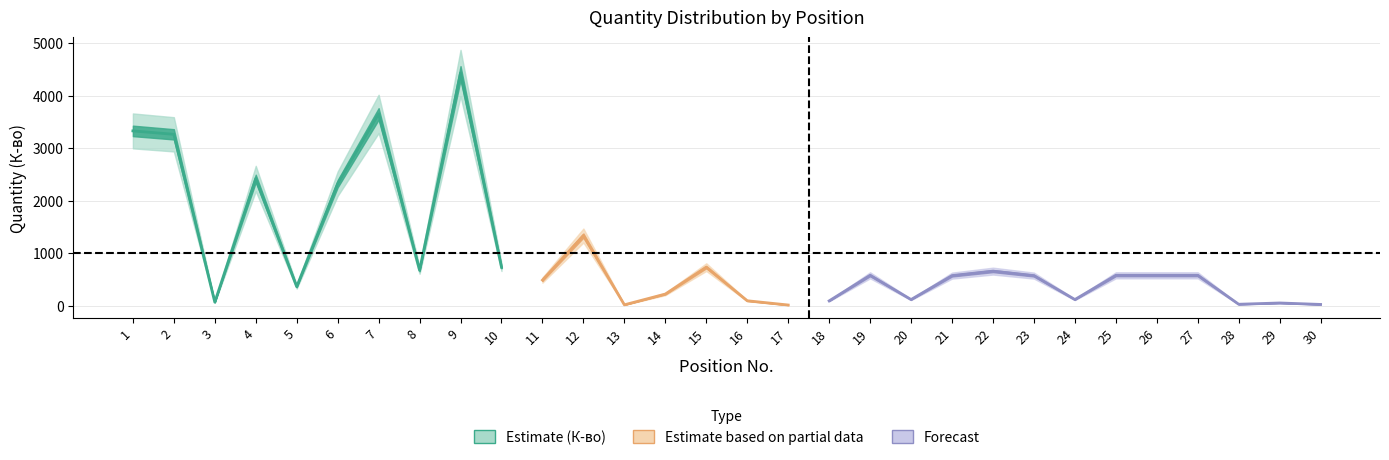

Reading left to right, what are all the values shown in this chart?

Quantity (К-во): 1=3328.1	2=3262.9	3=65.2	4=2420.9	5=359.8	6=2322.2	7=3651.7	8=673.5	9=4429.4	10=732.1	11=486.0	12=1334.5	13=14.7	14=219.6	15=732.1	16=92.0	17=11.0	18=89.7	19=576.8	20=115.4	21=571.1	22=656.8	23=571.1	24=115.4	25=576.8	26=576.8	27=576.8	28=25.5	29=49.8	30=22.1
Quantity upper (К-во+10%): 1=3660.9	2=3589.2	3=71.7	4=2663.0	5=395.7	6=2554.4	7=4016.9	8=740.8	9=4872.3	10=805.3	11=534.6	12=1468.0	13=16.2	14=241.6	15=805.3	16=101.2	17=12.1	18=98.7	19=634.5	20=126.9	21=628.2	22=722.5	23=628.2	24=126.9	25=634.5	26=634.5	27=634.5	28=28.0	29=54.8	30=24.3
Quantity lower (К-во-10%): 1=2995.3	2=2936.6	3=58.7	4=2178.8	5=323.8	6=2090.0	7=3286.6	8=606.1	9=3986.4	10=658.9	11=437.4	12=1201.1	13=13.2	14=197.7	15=658.9	16=82.8	17=9.9	18=80.7	19=519.1	20=103.8	21=514.0	22=591.1	23=514.0	24=103.8	25=519.1	26=519.1	27=519.1	28=22.9	29=44.8	30=19.9